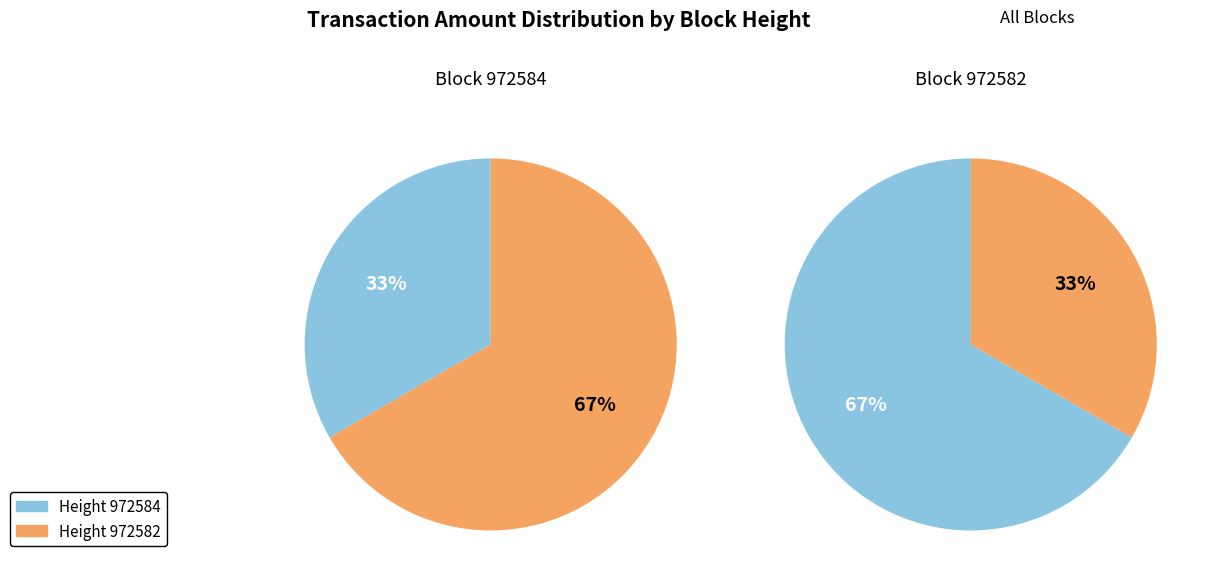

Rank the categories by value from lowest to highest.

972584, 972582